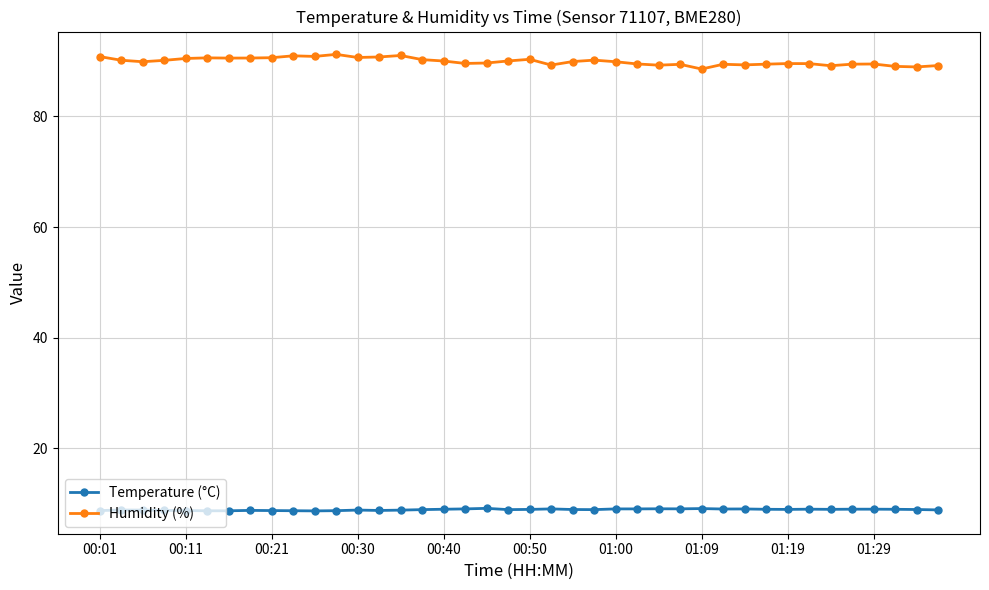

What is the sum of all Humidity (%) values?

3598.2